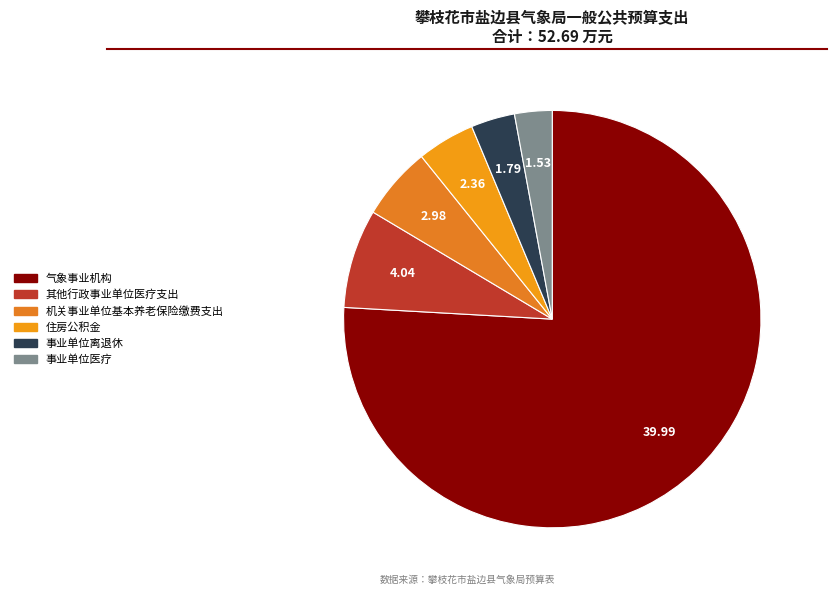

How many slices are in this pie chart?

6